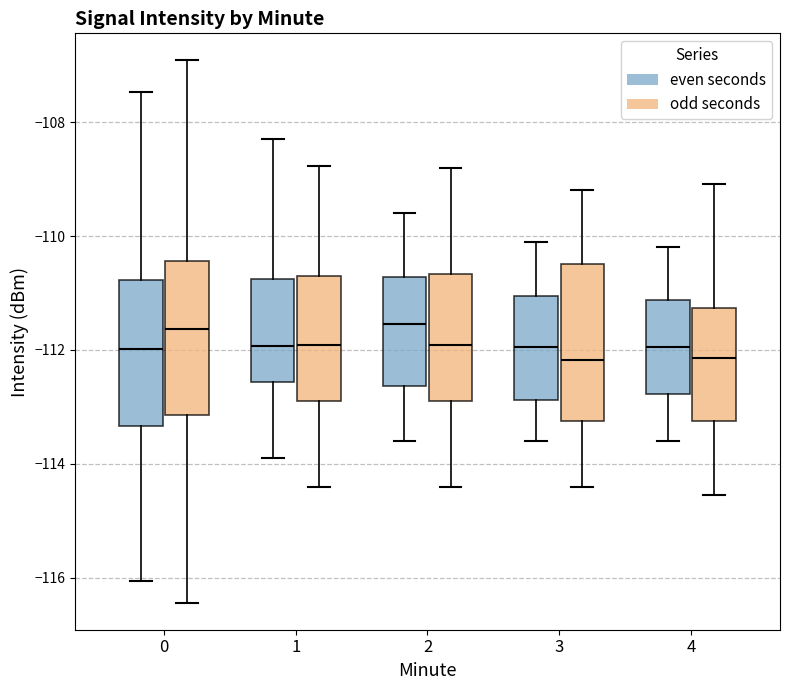

Reading left to right, transcribe this box plot: for each box, give where its median line is, the range the box spans, and where its two whiskers end, as read against the y-axis. The values are not printed on the chart, so give them approximately, as read against the axis.

0 (even seconds): median -112.0, box -113.4 to -110.8, whiskers -116.0 to -107.4
0 (odd seconds): median -111.6, box -113.2 to -110.4, whiskers -116.4 to -107.0
1 (even seconds): median -112.0, box -112.6 to -110.8, whiskers -113.8 to -108.2
1 (odd seconds): median -112.0, box -112.8 to -110.6, whiskers -114.4 to -108.8
2 (even seconds): median -111.6, box -112.6 to -110.8, whiskers -113.6 to -109.6
2 (odd seconds): median -112.0, box -112.8 to -110.6, whiskers -114.4 to -108.8
3 (even seconds): median -112.0, box -112.8 to -111.0, whiskers -113.6 to -110.0
3 (odd seconds): median -112.2, box -113.2 to -110.4, whiskers -114.4 to -109.2
4 (even seconds): median -112.0, box -112.8 to -111.2, whiskers -113.6 to -110.2
4 (odd seconds): median -112.2, box -113.2 to -111.2, whiskers -114.6 to -109.0